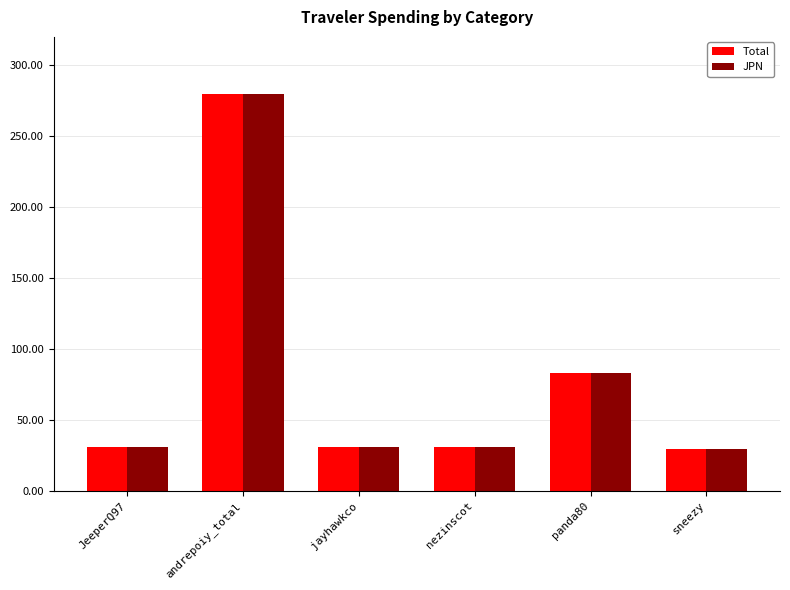

Is the value of JPN at jayhawkco greater than the value of Total at andrepoiy_total?

No